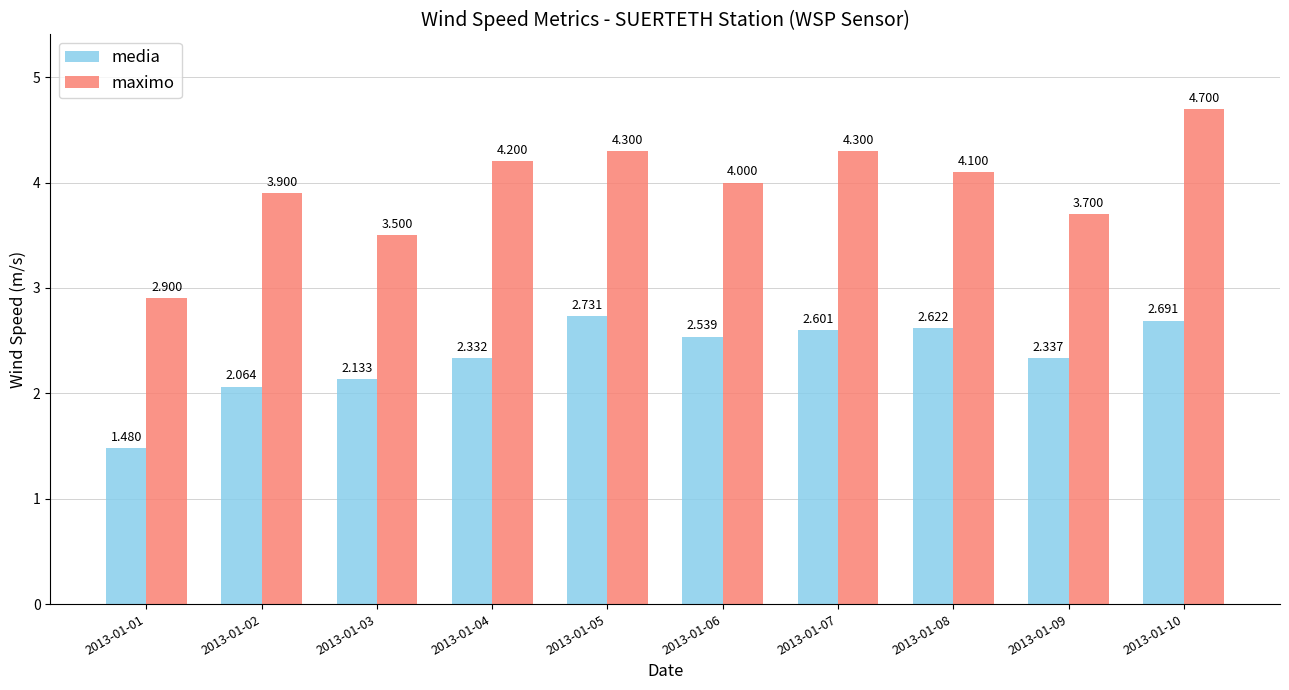

Where is maximo nearest to the value 3?

2013-01-01